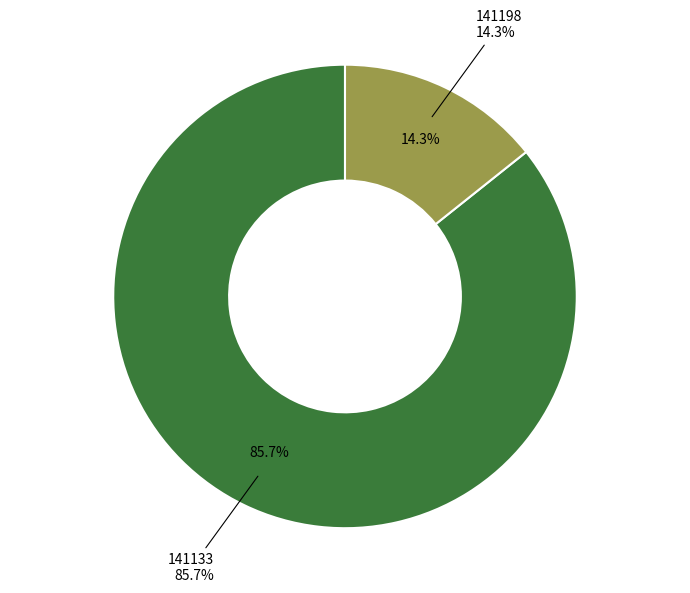

Which slice is the smallest?

141198